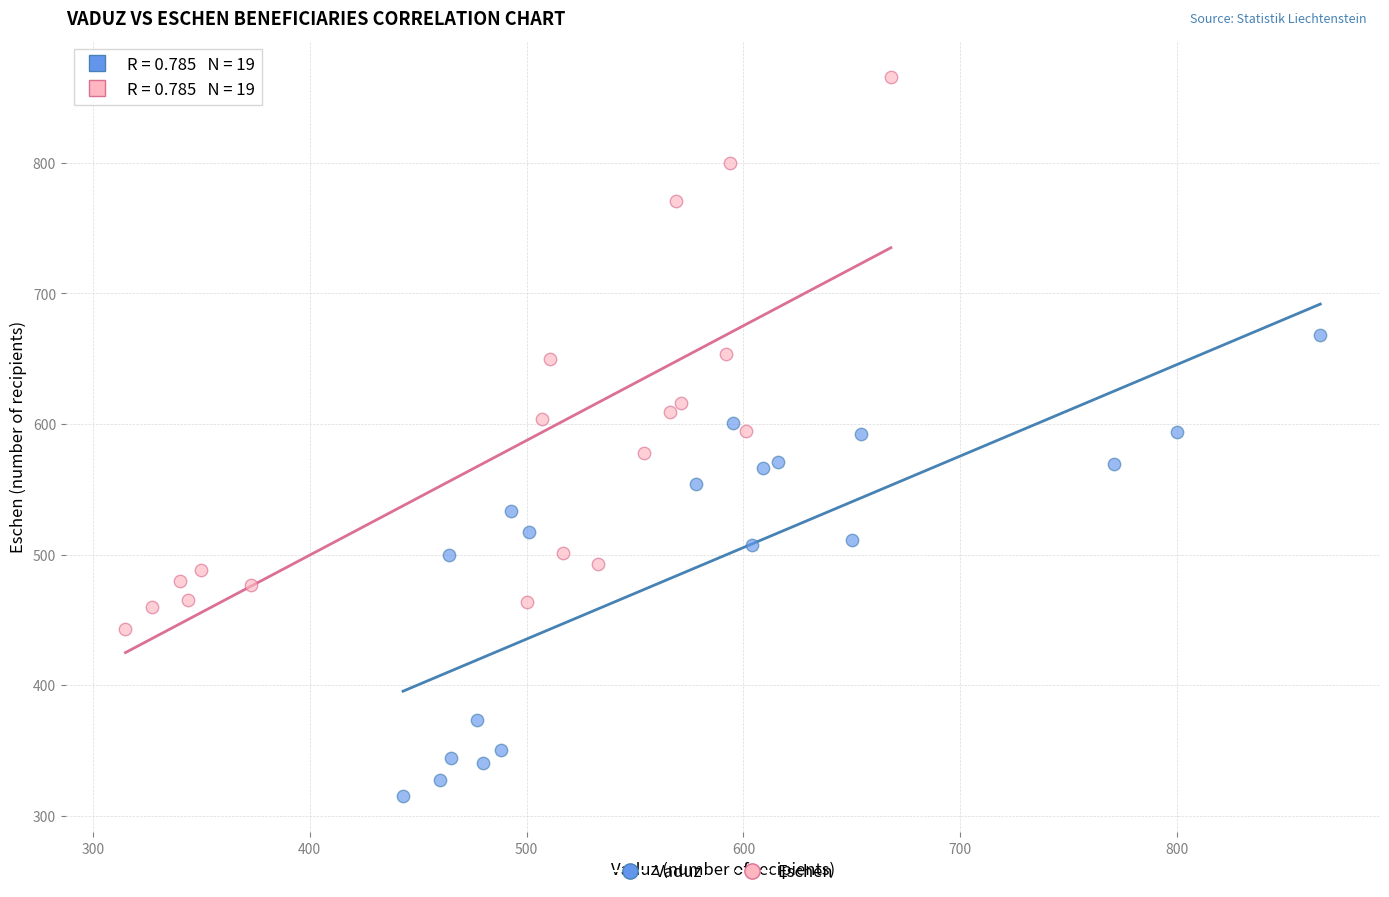

What are all the series names shown in the legend?

Vaduz, Eschen